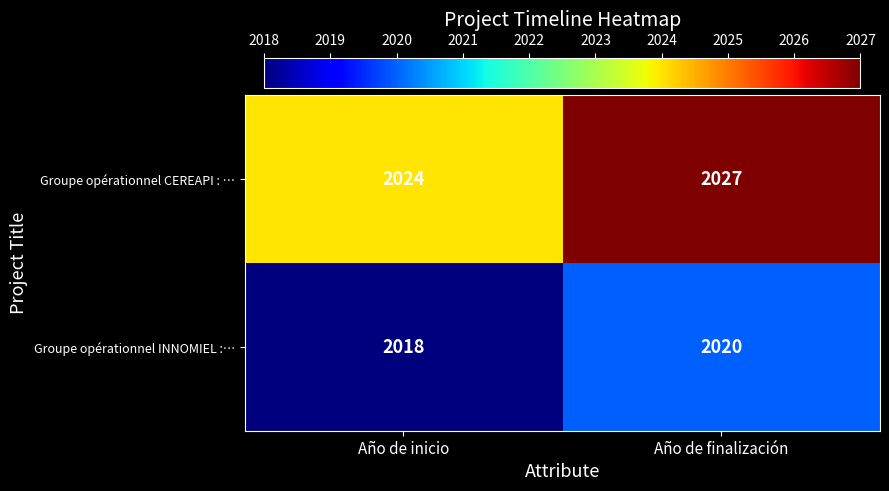

True or false: Groupe opérationnel CEREAPI : … has a value of 3610 at Año de inicio.

False